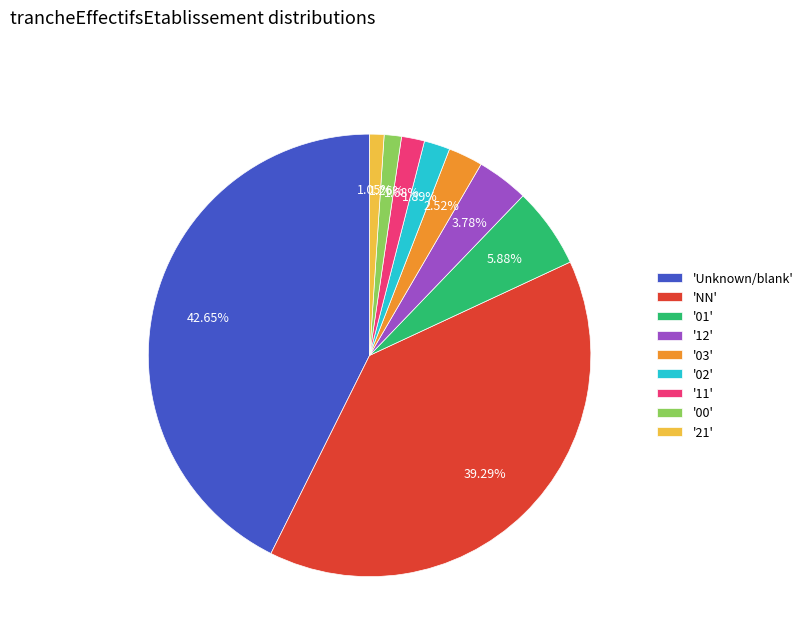

Do '01' and '21' together represent more than half of the pie?

No